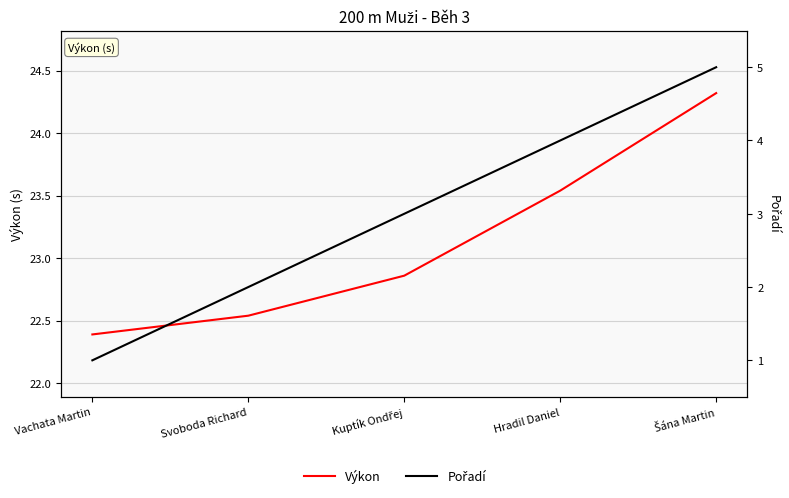

What is the approximate value of Výkon at Svoboda Richard?

22.5